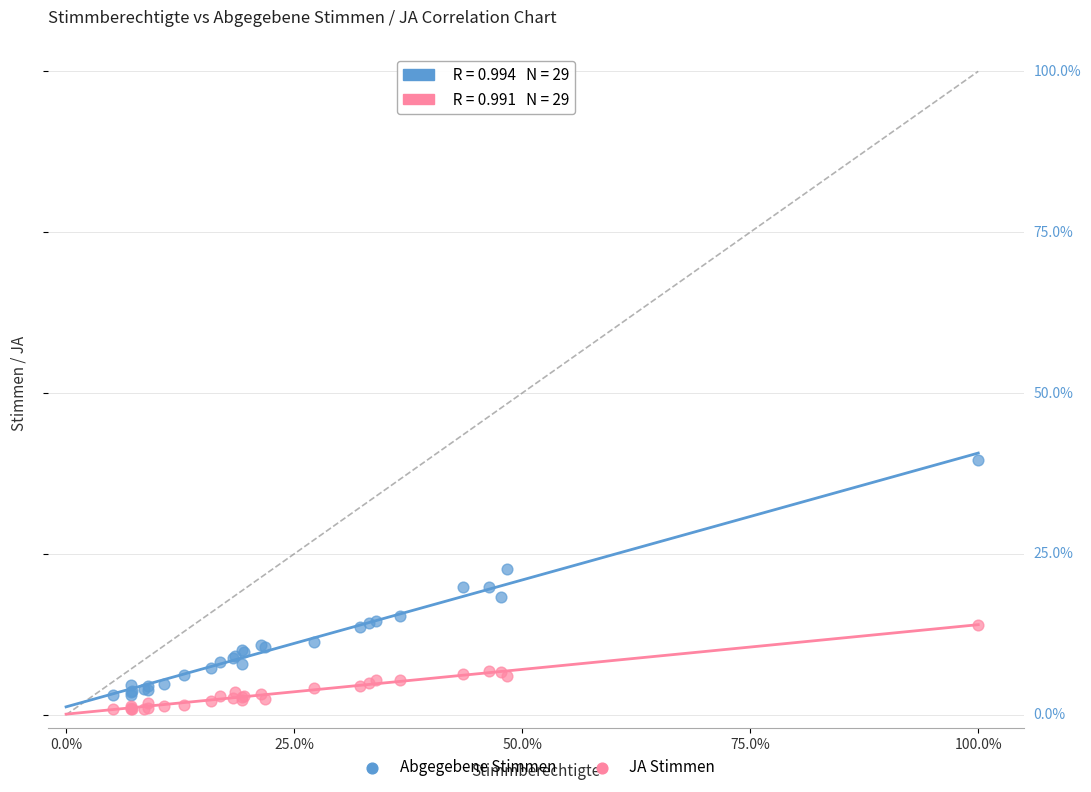

Which series reaches the maximum Y coordinate?

Abgegebene Stimmen